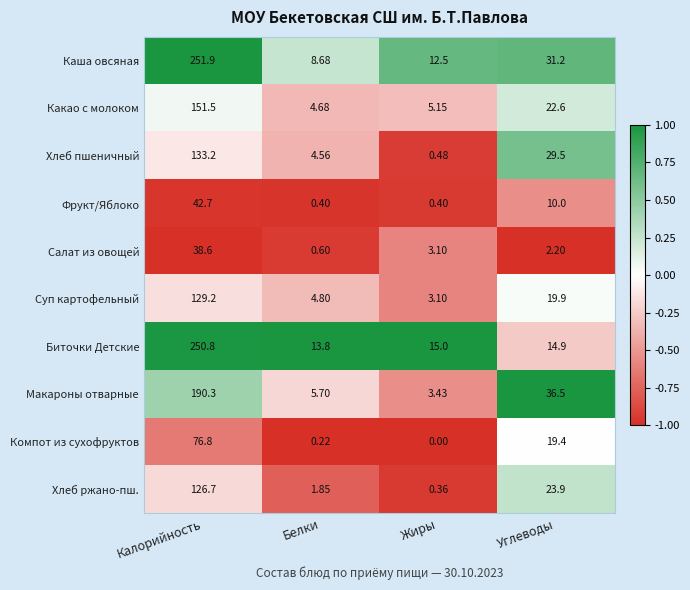

Which series has the largest total across all categories?

Каша овсяная